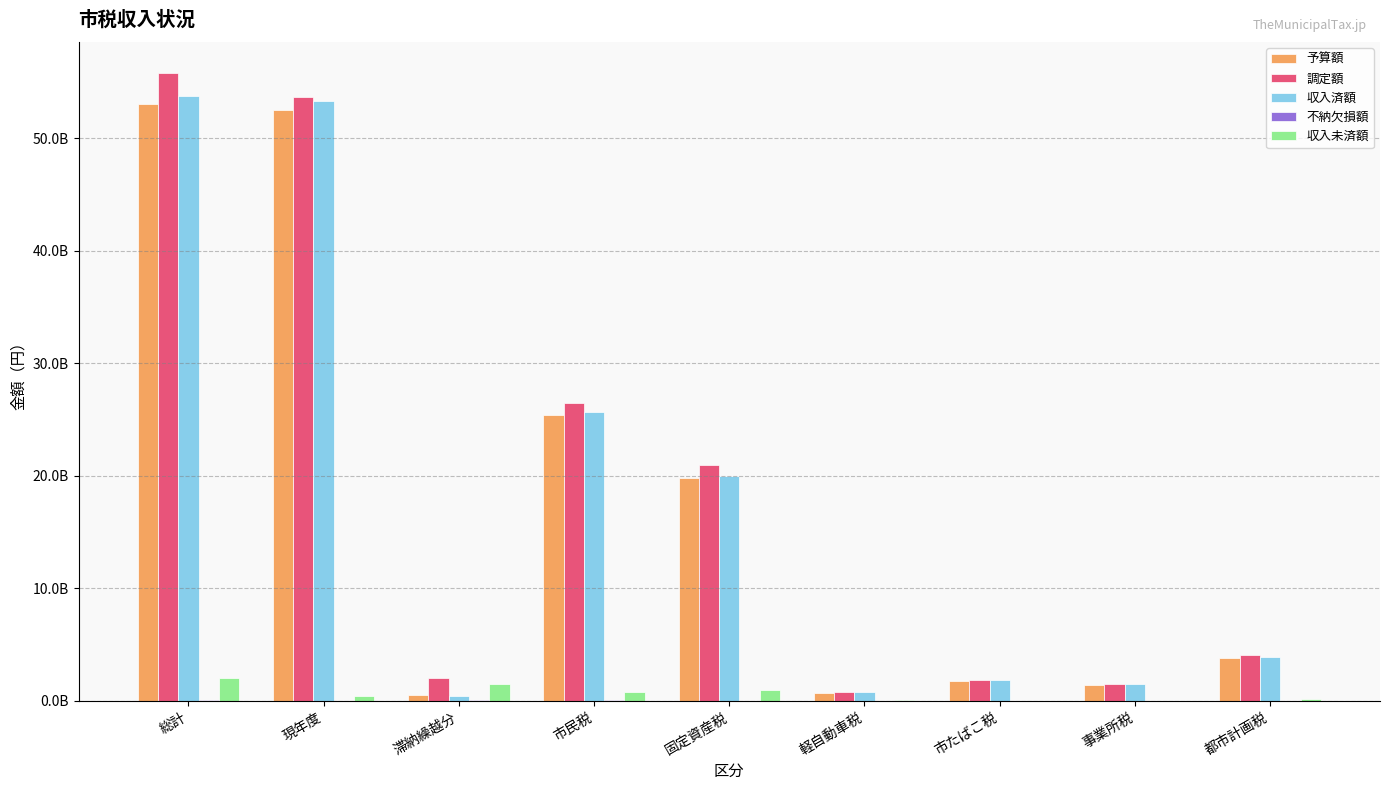

What is the difference between the 収入未済額 values at 市民税 and 事業所税?

767710053